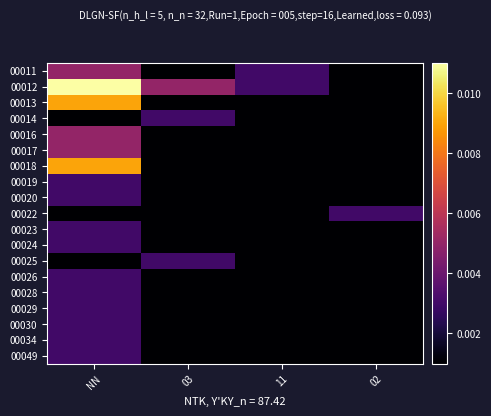

Reading left to right, extract all data points from this chart.

00011: NN=0.0	03=0.0	11=0.0	02=0.0
00012: NN=0.0	03=0.0	11=0.0	02=0.0
00013: NN=0.0	03=0.0	11=0.0	02=0.0
00014: NN=0.0	03=0.0	11=0.0	02=0.0
00016: NN=0.0	03=0.0	11=0.0	02=0.0
00017: NN=0.0	03=0.0	11=0.0	02=0.0
00018: NN=0.0	03=0.0	11=0.0	02=0.0
00019: NN=0.0	03=0.0	11=0.0	02=0.0
00020: NN=0.0	03=0.0	11=0.0	02=0.0
00022: NN=0.0	03=0.0	11=0.0	02=0.0
00023: NN=0.0	03=0.0	11=0.0	02=0.0
00024: NN=0.0	03=0.0	11=0.0	02=0.0
00025: NN=0.0	03=0.0	11=0.0	02=0.0
00026: NN=0.0	03=0.0	11=0.0	02=0.0
00028: NN=0.0	03=0.0	11=0.0	02=0.0
00029: NN=0.0	03=0.0	11=0.0	02=0.0
00030: NN=0.0	03=0.0	11=0.0	02=0.0
00034: NN=0.0	03=0.0	11=0.0	02=0.0
00049: NN=0.0	03=0.0	11=0.0	02=0.0